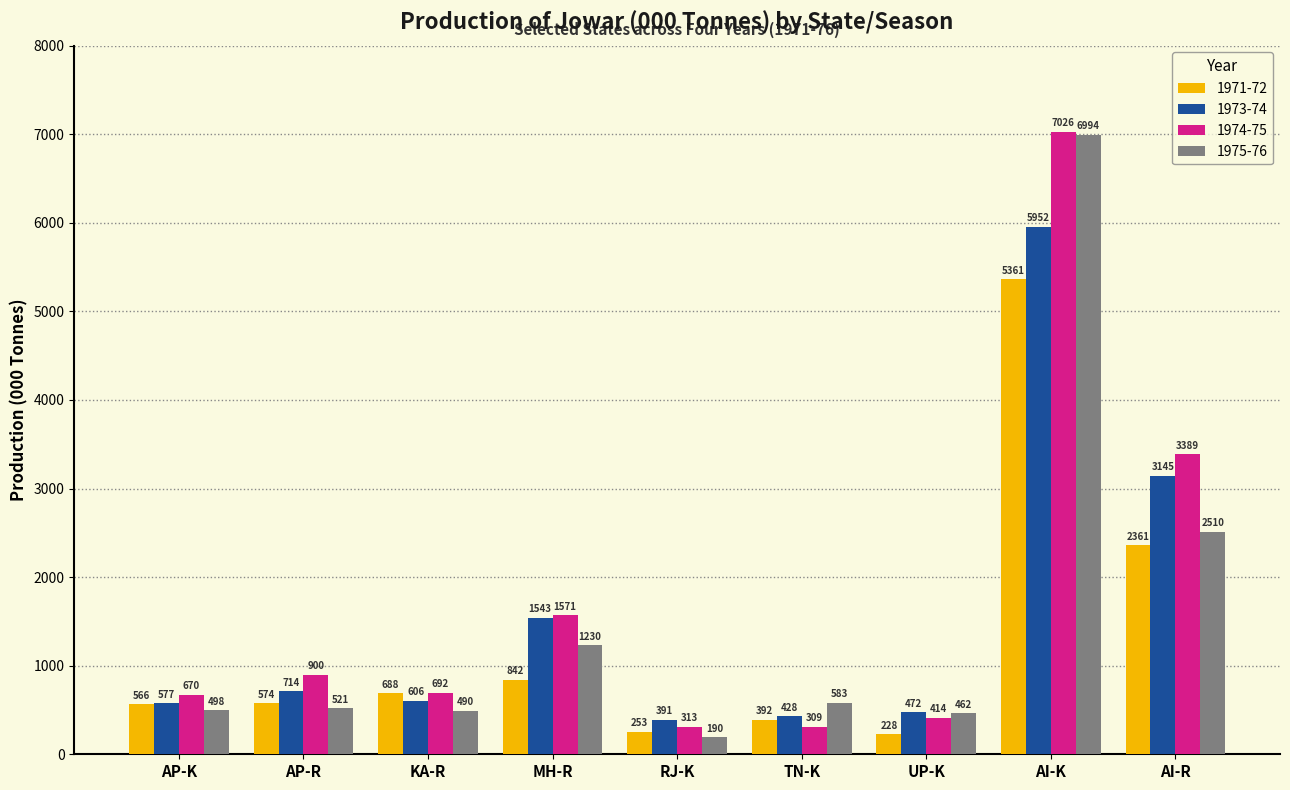

List the series in order of their peak value, highest first.

1974-75, 1975-76, 1973-74, 1971-72